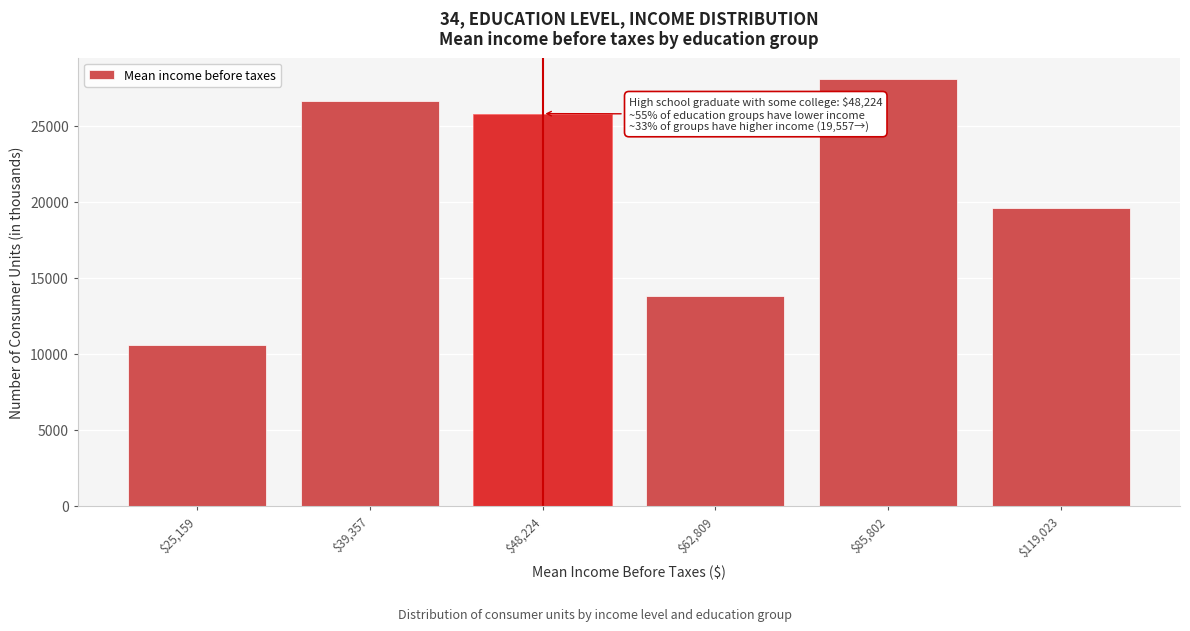

Reading left to right, list all the values displayed in this chart.

10571	26601	25793	13825	28069	19557